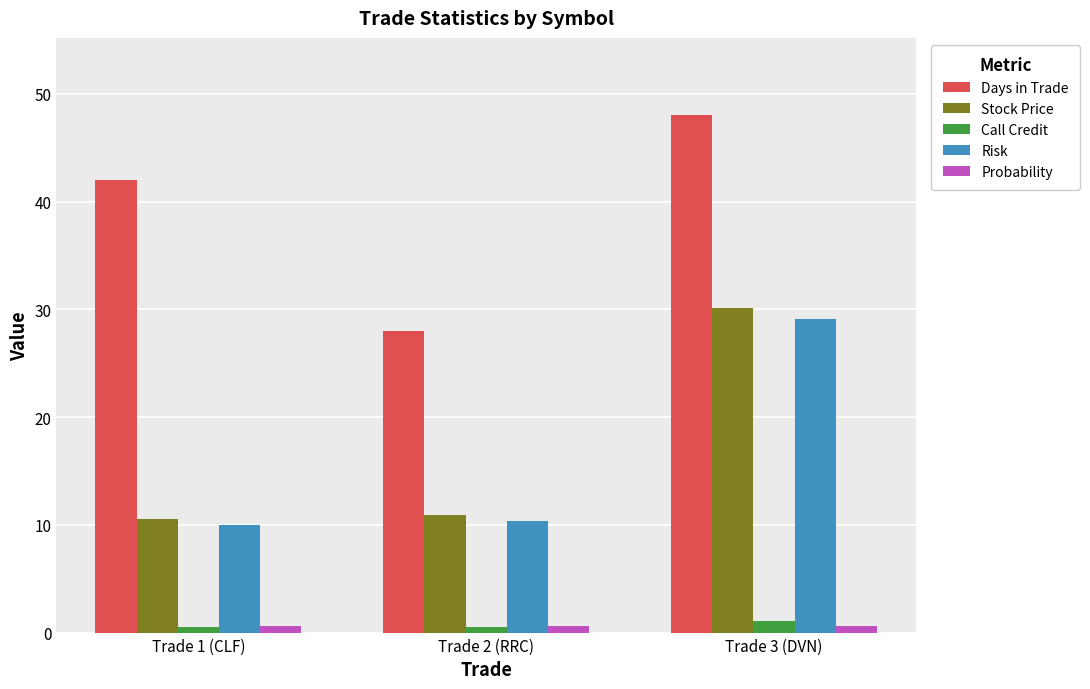

What is the greatest value displayed?

48.0